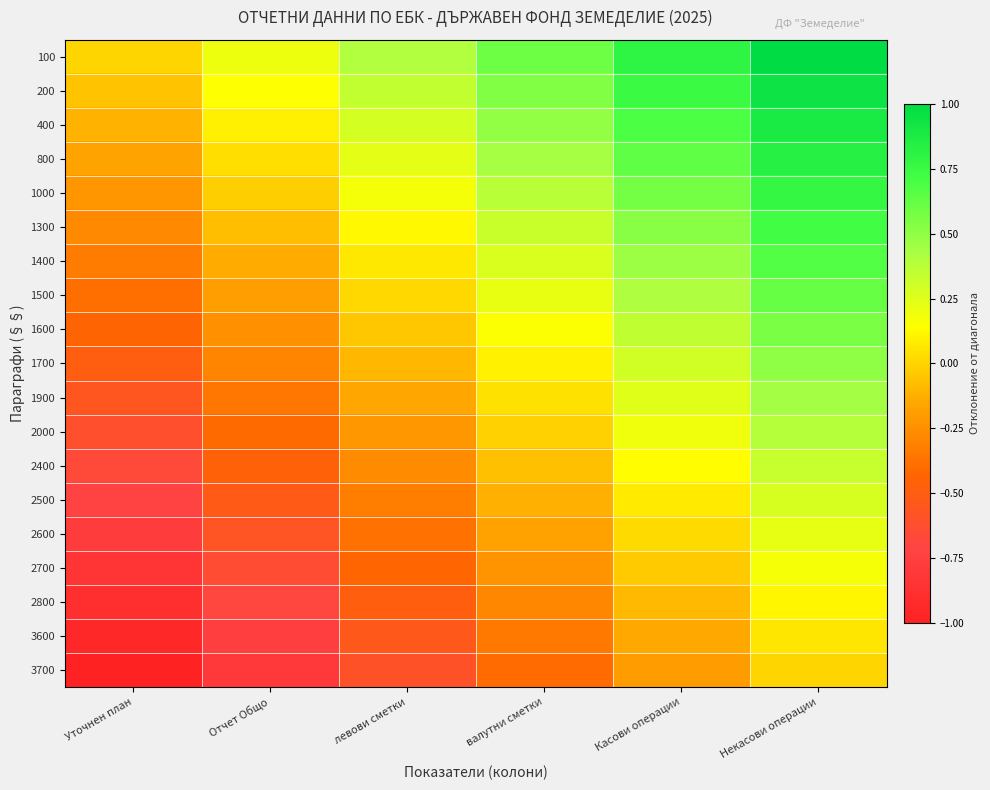

Reading left to right, transcribe all the data shown in this chart.

100: Уточнен план=0.0	Отчет Общо=0.2	левови сметки=0.4	валутни сметки=0.6	Касови операции=0.8	Некасови операции=1.0
200: Уточнен план=-0.1	Отчет Общо=0.1	левови сметки=0.3	валутни сметки=0.5	Касови операции=0.7	Некасови операции=0.9
400: Уточнен план=-0.1	Отчет Общо=0.1	левови сметки=0.3	валутни сметки=0.5	Касови операции=0.7	Некасови операции=0.9
800: Уточнен план=-0.2	Отчет Общо=0.0	левови сметки=0.2	валутни сметки=0.4	Касови операции=0.6	Некасови операции=0.8
1000: Уточнен план=-0.2	Отчет Общо=-0.0	левови сметки=0.2	валутни сметки=0.4	Касови операции=0.6	Некасови операции=0.8
1300: Уточнен план=-0.3	Отчет Общо=-0.1	левови сметки=0.1	валутни сметки=0.3	Касови операции=0.5	Некасови операции=0.7
1400: Уточнен план=-0.3	Отчет Общо=-0.1	левови сметки=0.1	валутни сметки=0.3	Касови операции=0.5	Некасови операции=0.7
1500: Уточнен план=-0.4	Отчет Общо=-0.2	левови сметки=0.0	валутни сметки=0.2	Касови операции=0.4	Некасови операции=0.6
1600: Уточнен план=-0.4	Отчет Общо=-0.2	левови сметки=-0.0	валутни сметки=0.2	Касови операции=0.4	Некасови операции=0.6
1700: Уточнен план=-0.5	Отчет Общо=-0.3	левови сметки=-0.1	валутни сметки=0.1	Касови операции=0.3	Некасови операции=0.5
1900: Уточнен план=-0.6	Отчет Общо=-0.4	левови сметки=-0.2	валутни сметки=0.0	Касови операции=0.2	Некасови операции=0.4
2000: Уточнен план=-0.6	Отчет Общо=-0.4	левови сметки=-0.2	валутни сметки=-0.0	Касови операции=0.2	Некасови операции=0.4
2400: Уточнен план=-0.7	Отчет Общо=-0.5	левови сметки=-0.3	валутни сметки=-0.1	Касови операции=0.1	Некасови операции=0.3
2500: Уточнен план=-0.7	Отчет Общо=-0.5	левови сметки=-0.3	валутни сметки=-0.1	Касови операции=0.1	Некасови операции=0.3
2600: Уточнен план=-0.8	Отчет Общо=-0.6	левови сметки=-0.4	валутни сметки=-0.2	Касови операции=0.0	Некасови операции=0.2
2700: Уточнен план=-0.8	Отчет Общо=-0.6	левови сметки=-0.4	валутни сметки=-0.2	Касови операции=-0.0	Некасови операции=0.2
2800: Уточнен план=-0.9	Отчет Общо=-0.7	левови сметки=-0.5	валутни сметки=-0.3	Касови операции=-0.1	Некасови операции=0.1
3600: Уточнен план=-0.9	Отчет Общо=-0.7	левови сметки=-0.5	валутни сметки=-0.3	Касови операции=-0.1	Некасови операции=0.1
3700: Уточнен план=-1.0	Отчет Общо=-0.8	левови сметки=-0.6	валутни сметки=-0.4	Касови операции=-0.2	Некасови операции=0.0